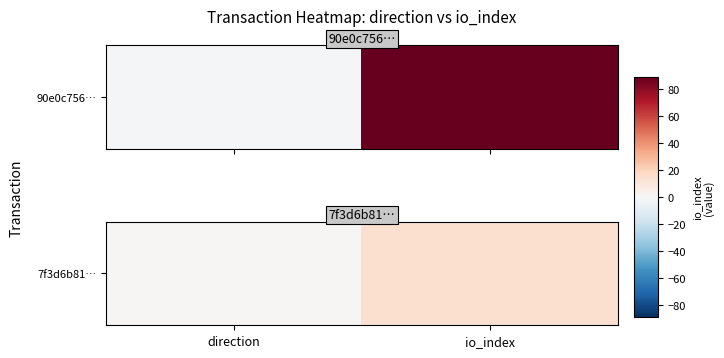

Count the values in the range 1 to 14.

2